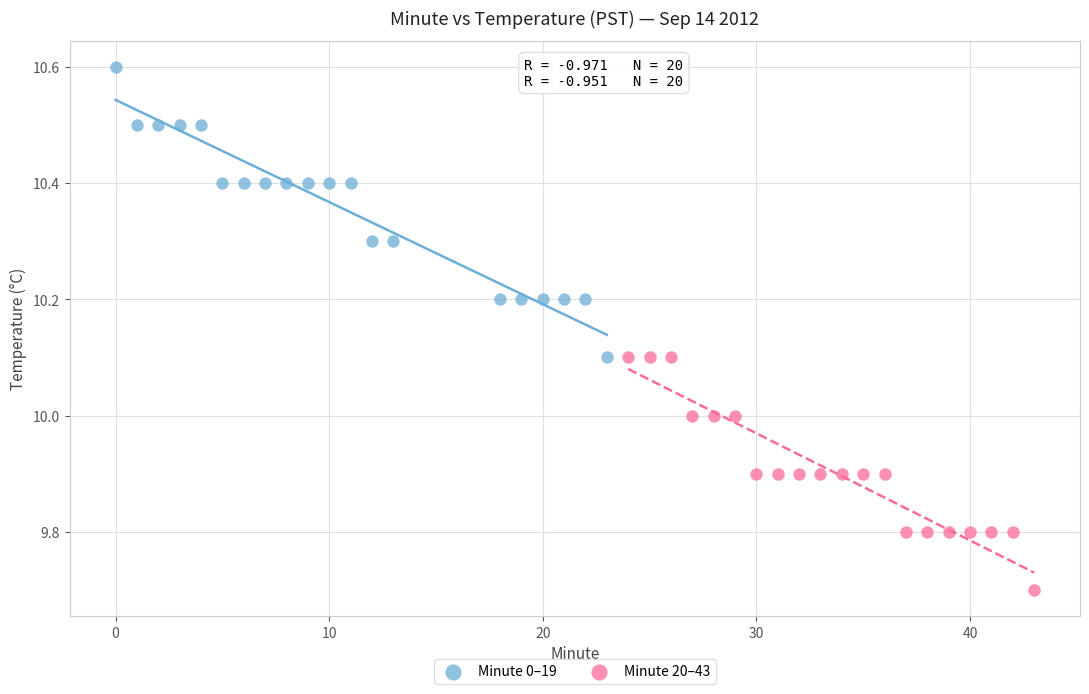

Which series reaches the minimum Y coordinate?

Minute 20–43